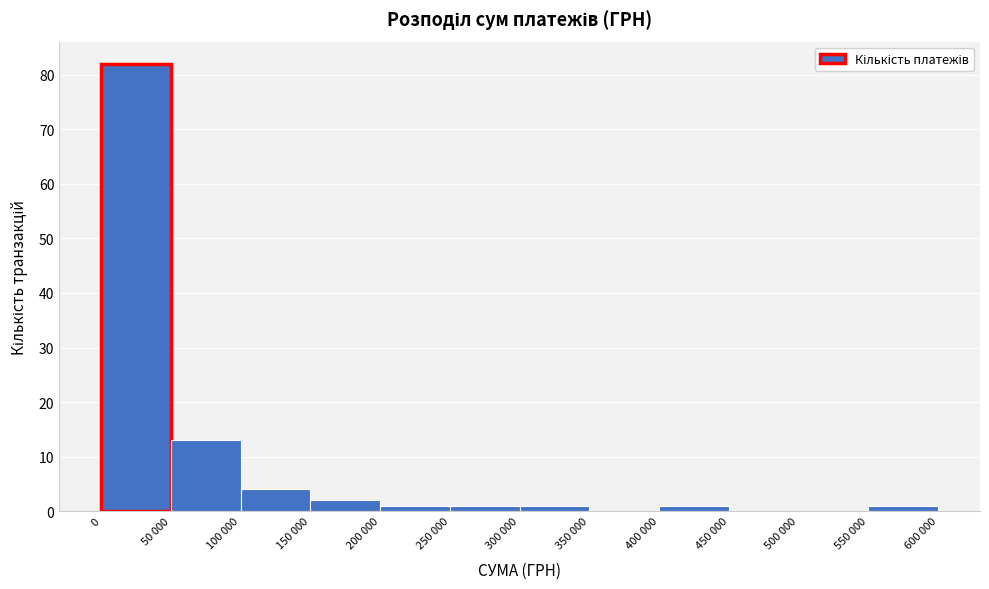

Reading left to right, transcribe all the data shown in this chart.

0=82	50 000=13	100 000=4	150 000=2	200 000=1	250 000=1	300 000=1	350 000=0	400 000=1	450 000=0	500 000=0	550 000=1